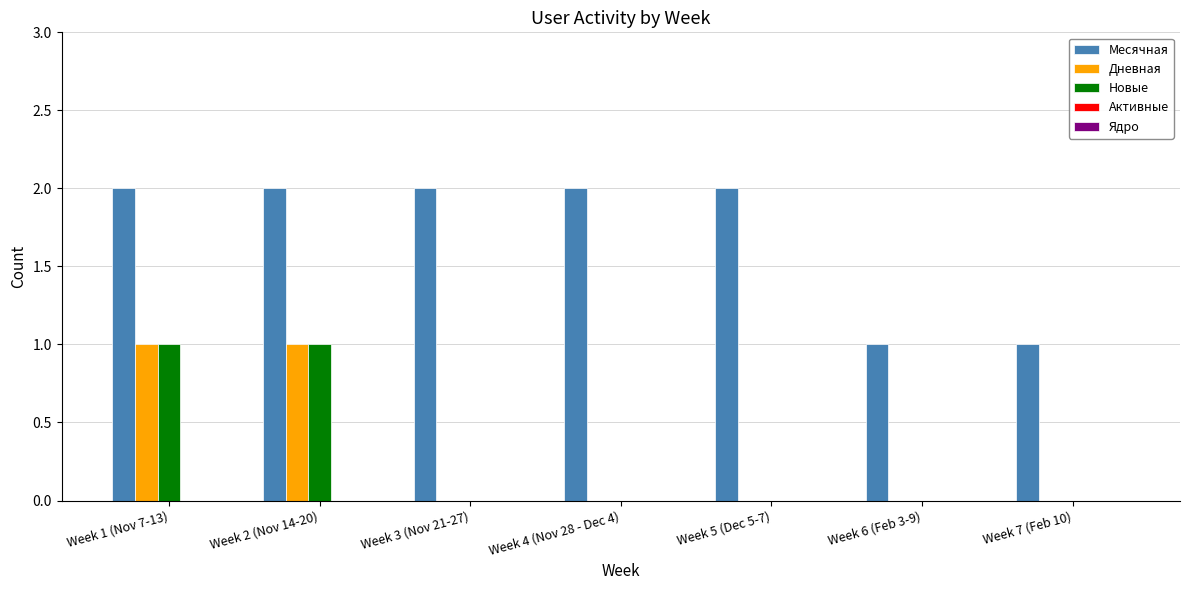

Does the chart contain stacked bars?

No